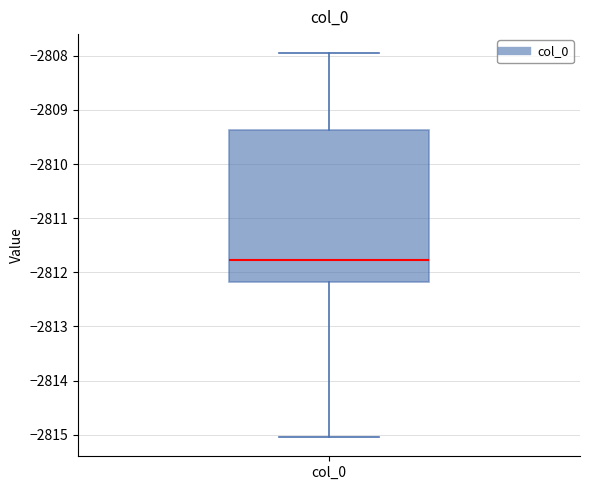

Read this box plot against the y-axis: the position of the median line, the range covered by the box, and the ends of both whiskers. The values are not printed on the chart, so give them approximately, as read against the axis.

median -2811.8, box -2812.2 to -2809.4, whiskers -2815.0 to -2808.0